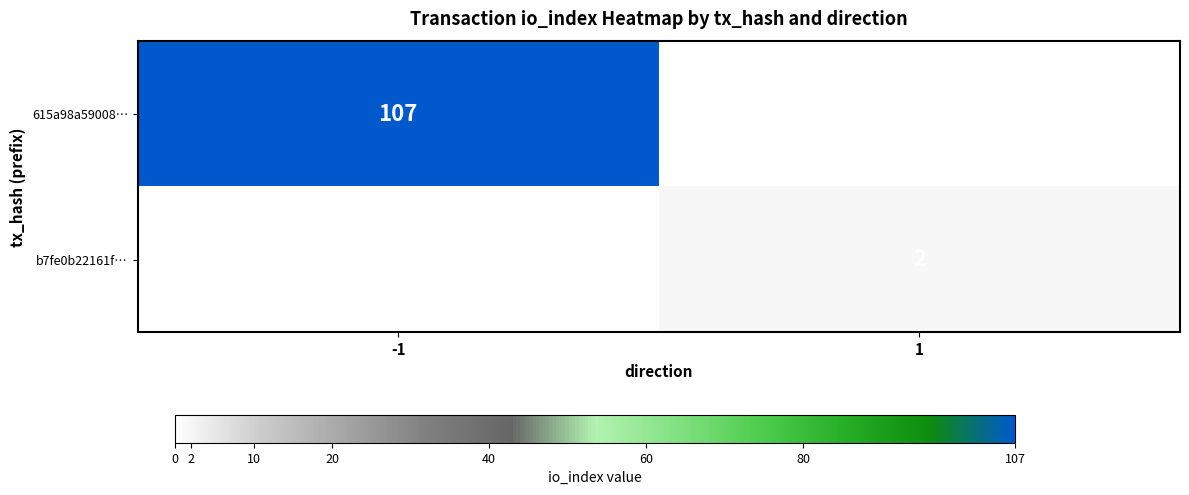

The 615a98a59008… series shows 107 at -1. True or false?

True